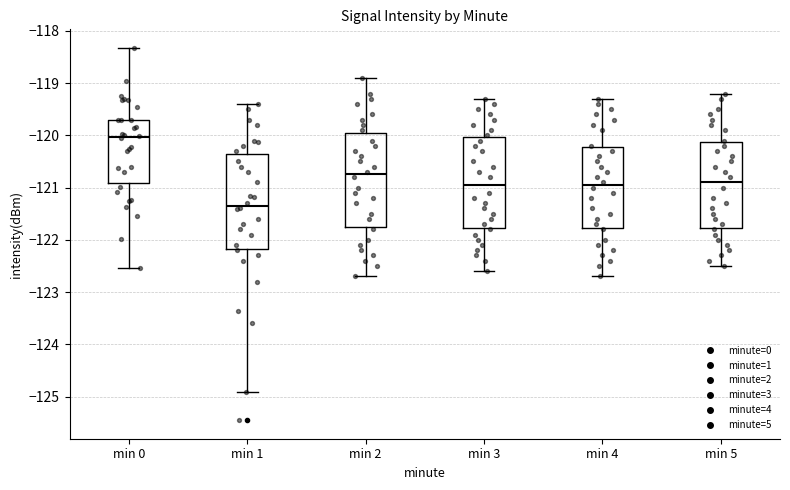

Reading left to right, transcribe this box plot: for each box, give where its median line is, the range the box spans, and where its two whiskers end, as read against the y-axis. The values are not printed on the chart, so give them approximately, as read against the axis.

min 0: median -120.0, box -120.9 to -119.7, whiskers -122.5 to -118.3
min 1: median -121.3, box -122.2 to -120.3, whiskers -124.9 to -119.4
min 2: median -120.7, box -121.7 to -119.9, whiskers -122.7 to -118.9
min 3: median -120.9, box -121.8 to -120.0, whiskers -122.6 to -119.3
min 4: median -120.9, box -121.8 to -120.2, whiskers -122.7 to -119.3
min 5: median -120.9, box -121.8 to -120.1, whiskers -122.5 to -119.2